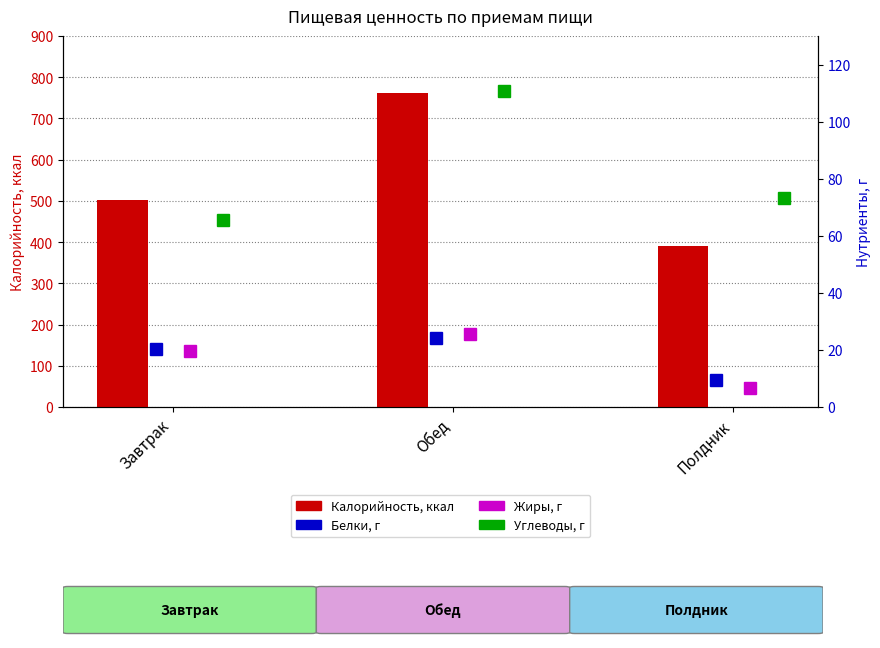

How many values in the Жиры series are below 19?

1